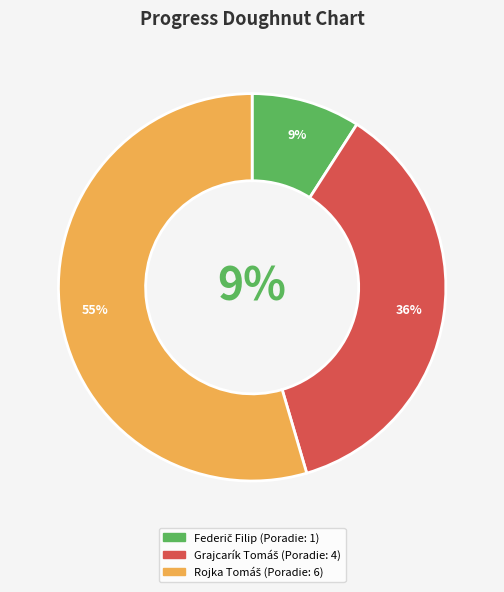

Rank the categories by value from lowest to highest.

Federič Filip, Grajcarík Tomáš, Rojka Tomáš